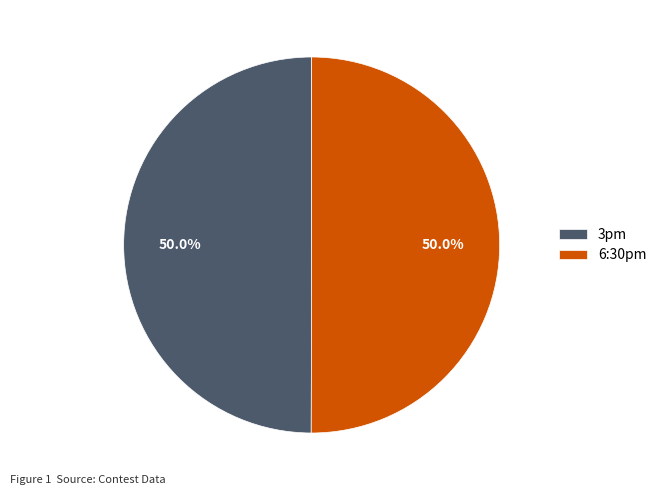

What is the ratio of the value at 3pm to the value at 6:30pm?

1.0